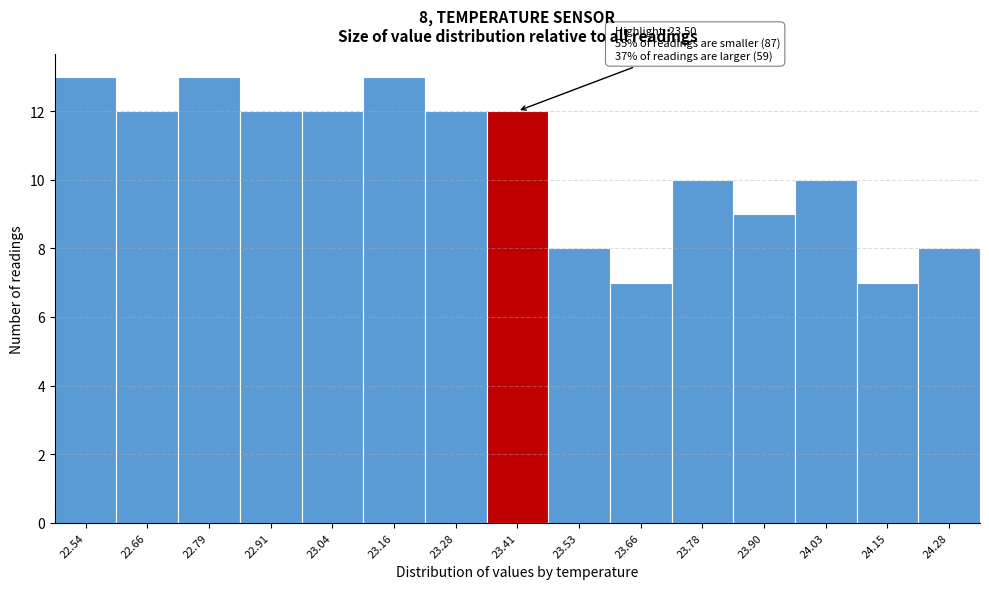

Reading left to right, transcribe all the data shown in this chart.

13	12	13	12	12	13	12	12	8	7	10	9	10	7	8